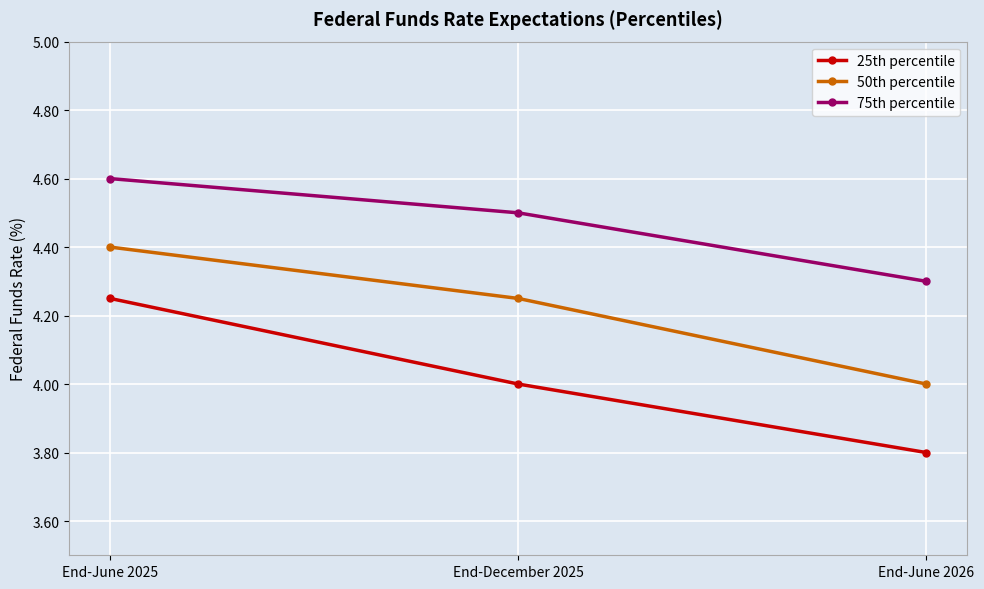

Is the value of 75th percentile at End-June 2025 greater than the value of 25th percentile at End-June 2025?

Yes